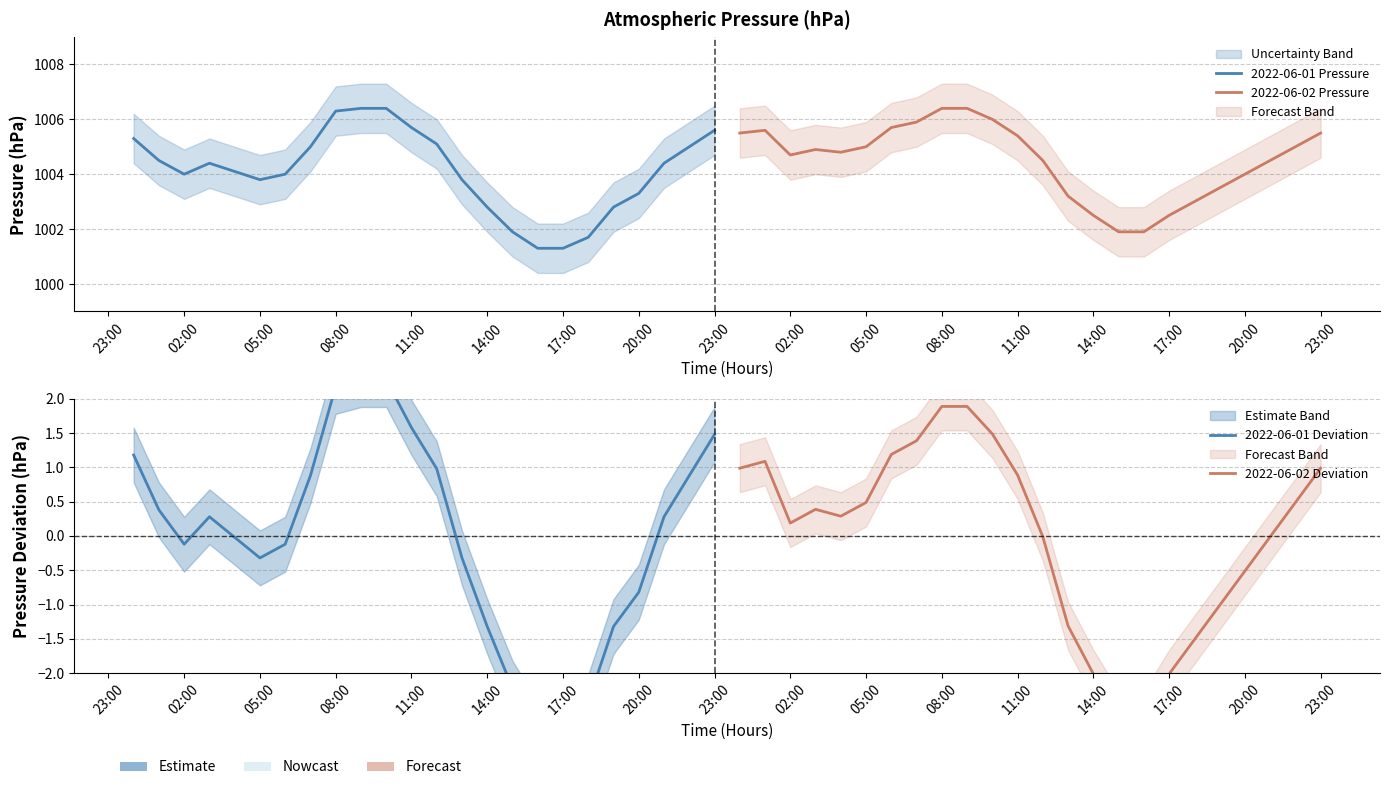

What are all the series names shown in the legend?

2022-06-01 Pressure, 2022-06-02 Pressure, 2022-06-01 Deviation, 2022-06-02 Deviation